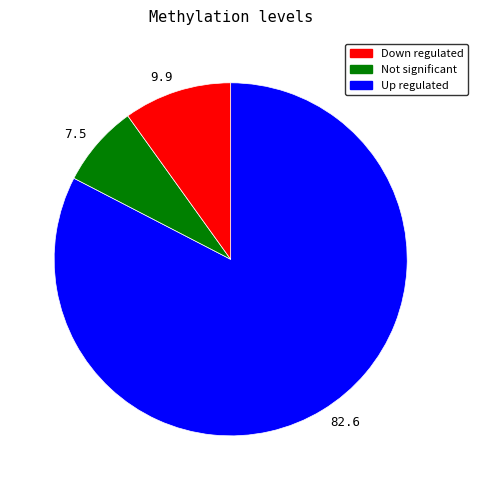

Rank the categories by value from lowest to highest.

7.5, 9.9, 82.6